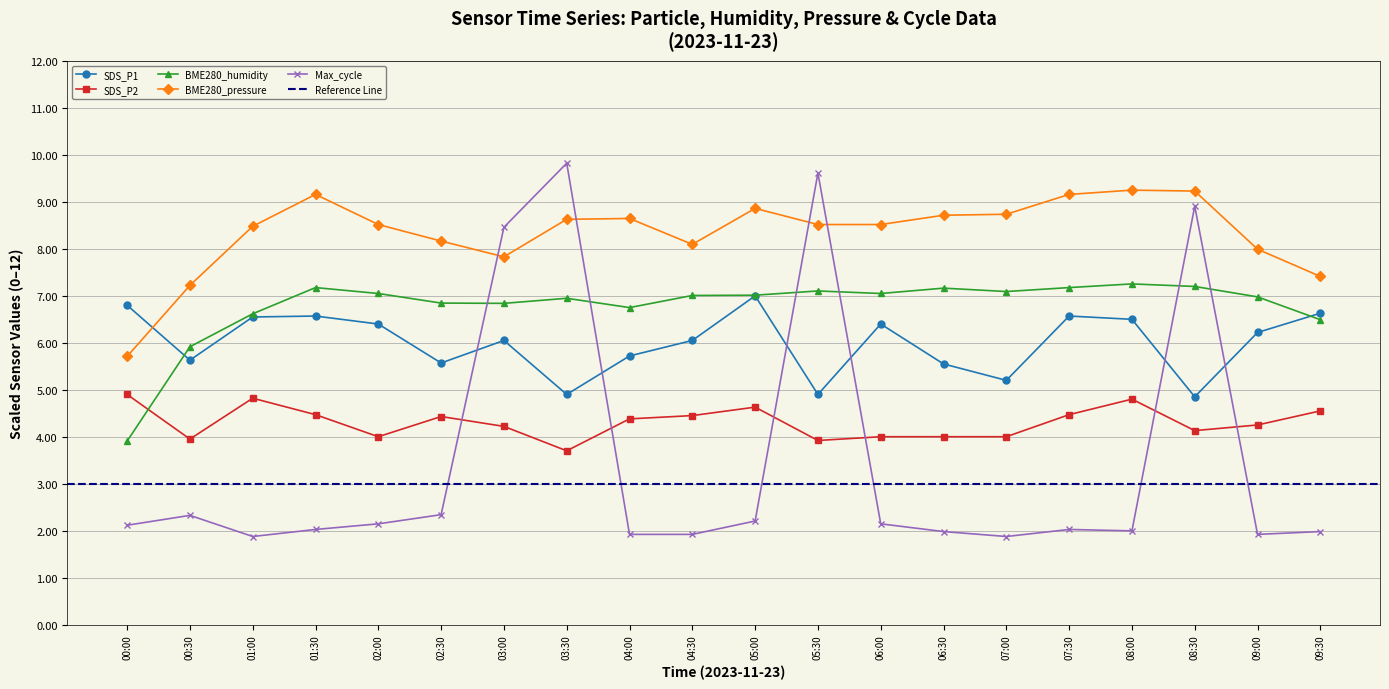

Is the value of BME280_humidity at 05:00 greater than the value of SDS_P1 at 08:00?

Yes